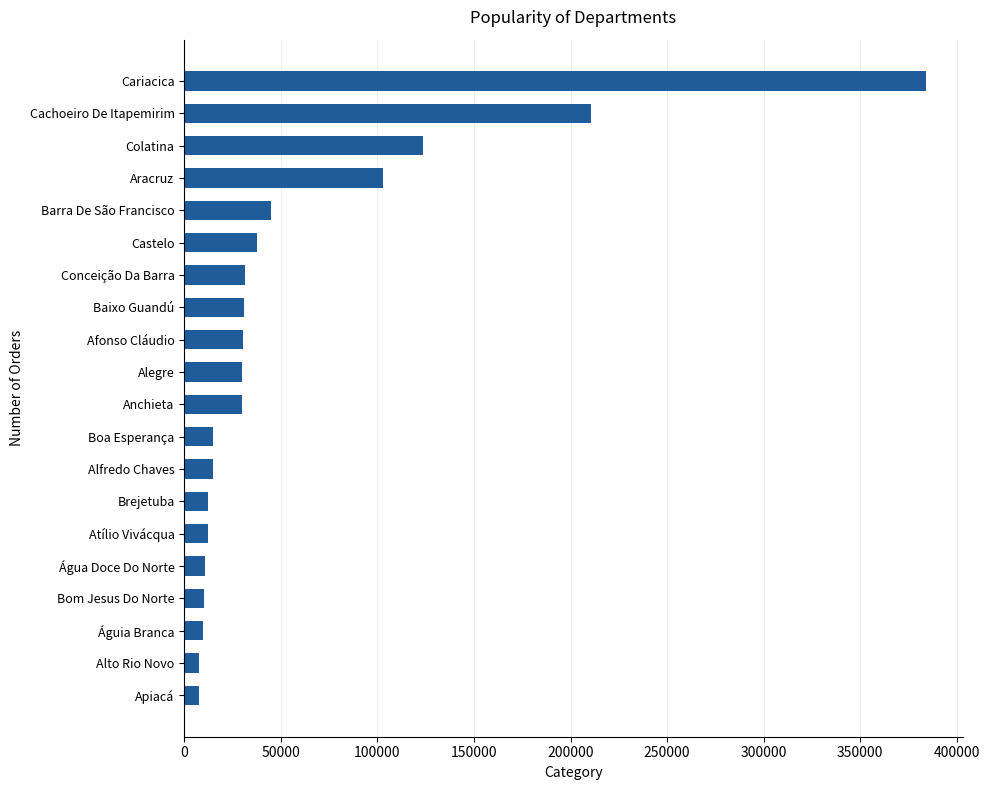

What is the label of the 13th bar from the bottom?

Baixo Guandú